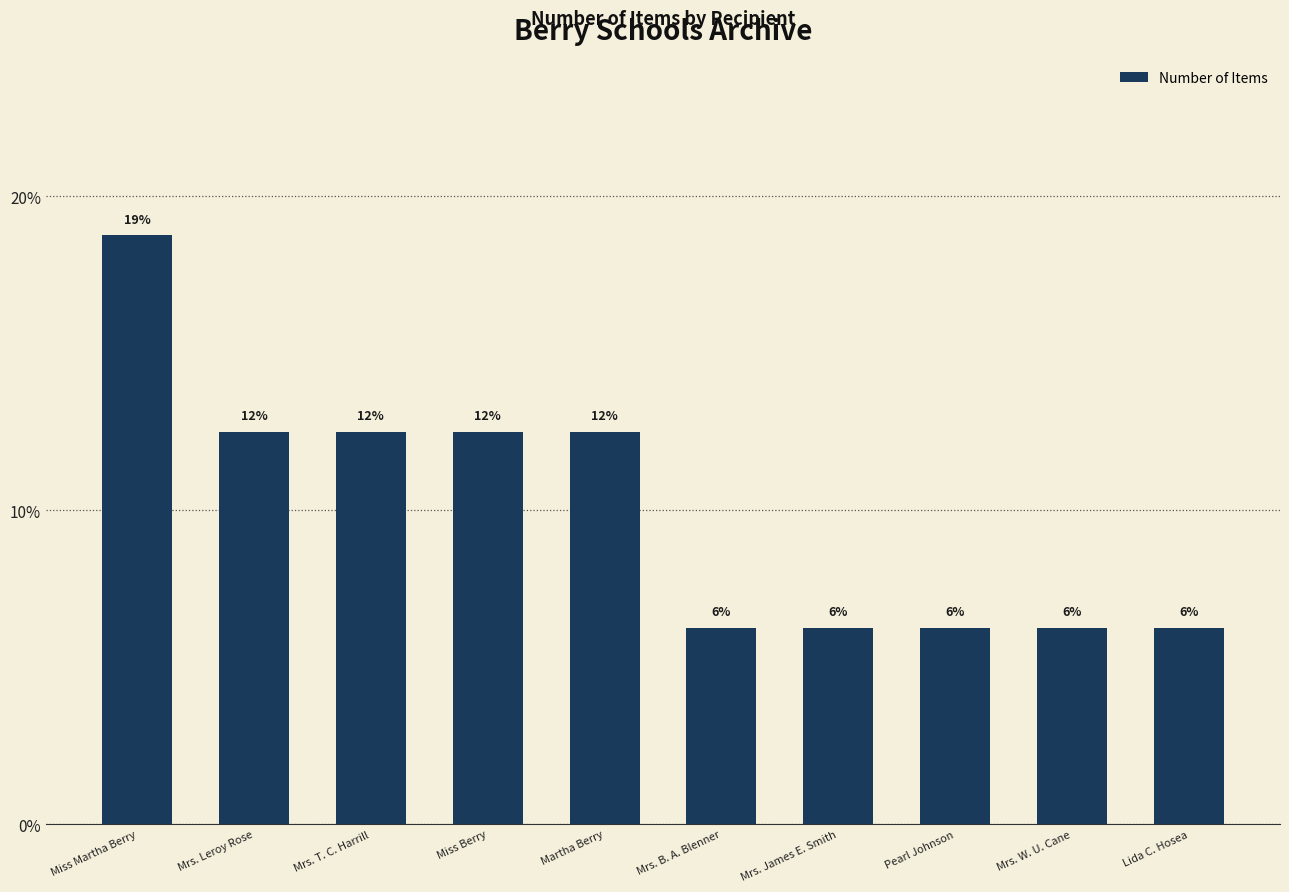

Read the value at Pearl Johnson.

6.2